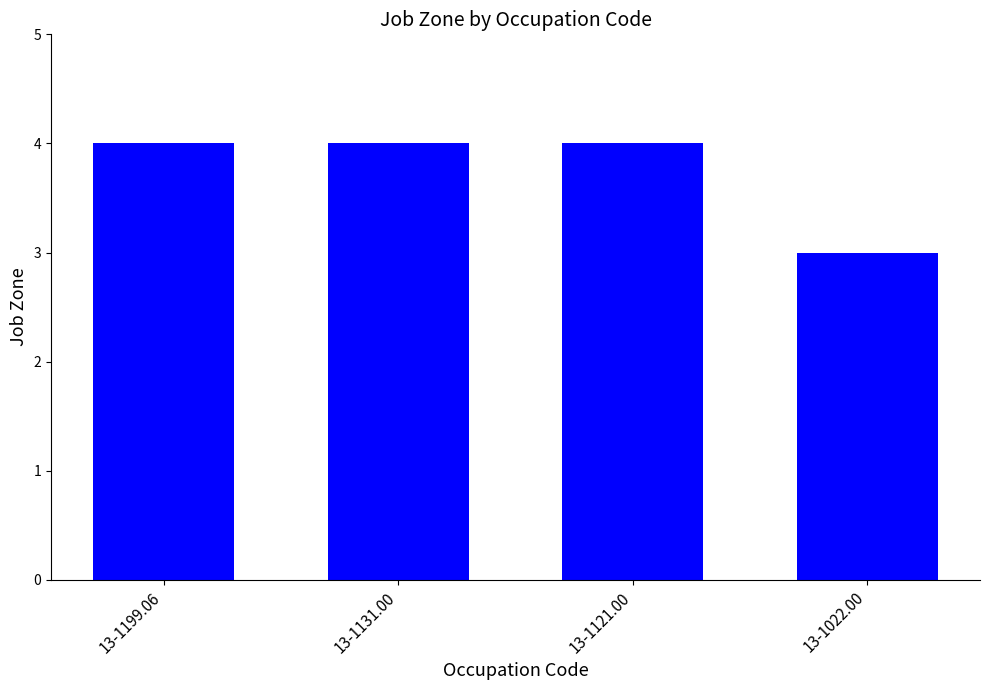

Where is the data nearest to the value 3?

13-1022.00